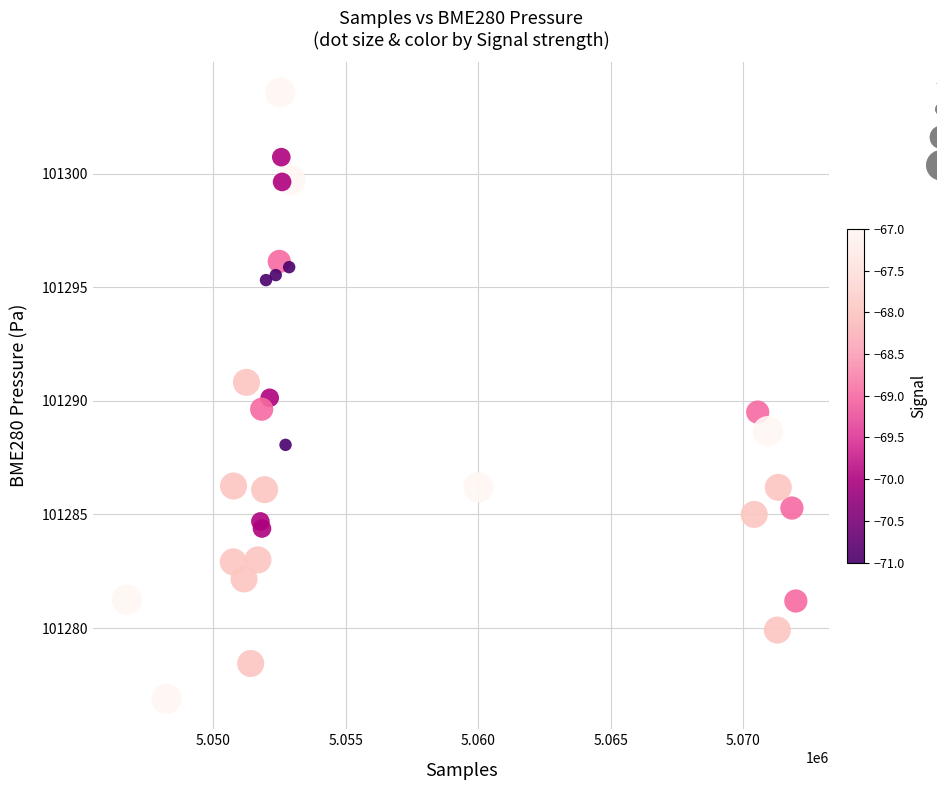

What is the range of X values (max minus min)?

25233.0